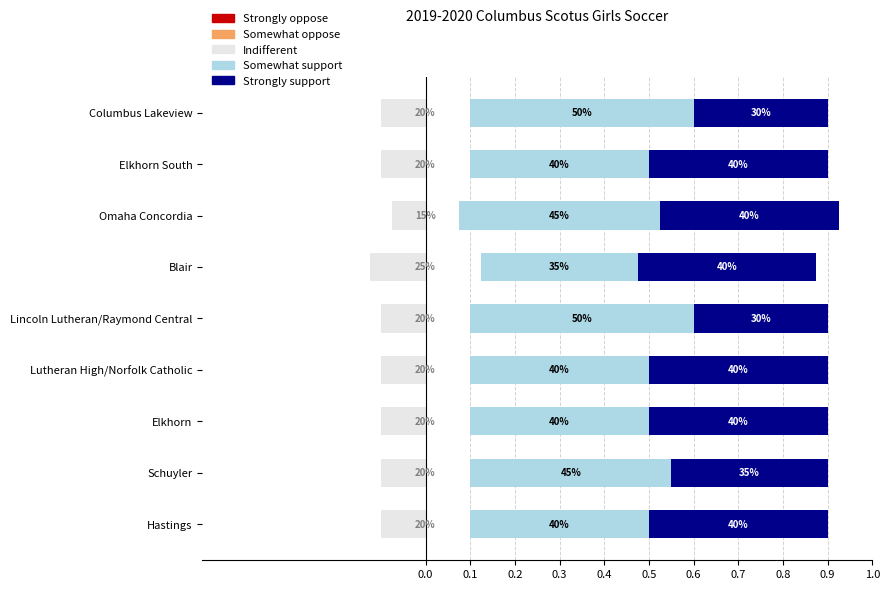

The Somewhat oppose series shows 0.9 at 0.8. True or false?

False